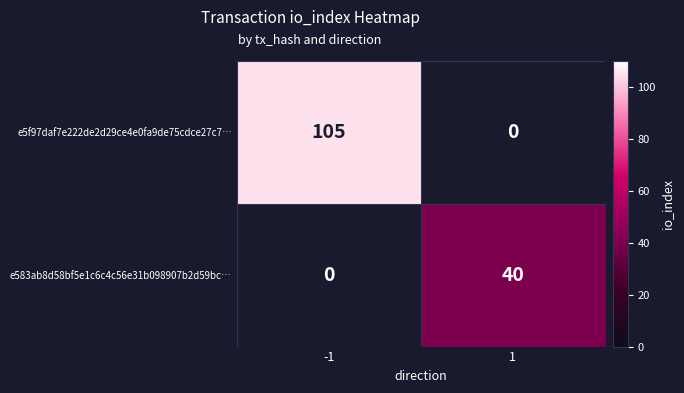

The e5f97daf7e222de2d29ce4e0fa9de75cdce27c7… series shows 52 at -1. True or false?

False